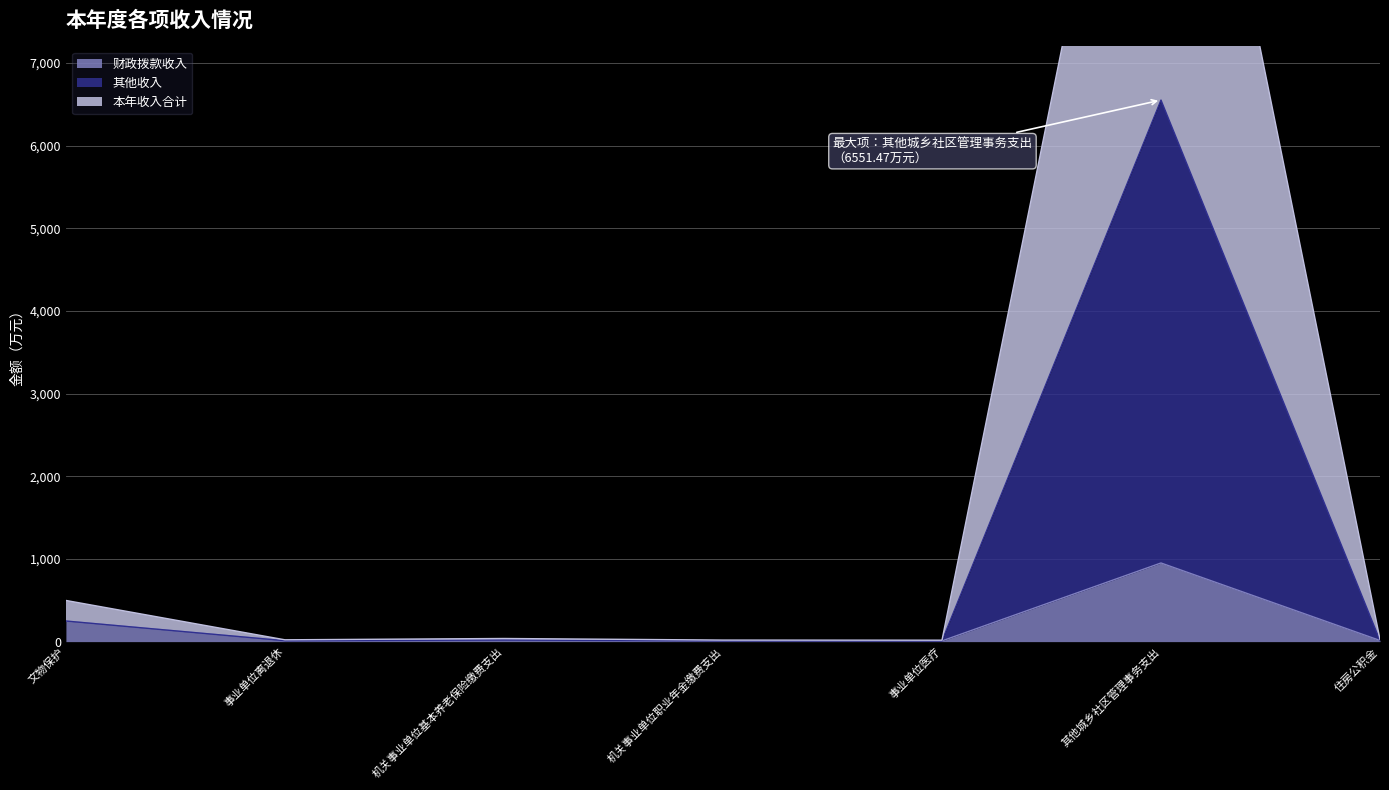

Rank the categories by 其他收入 value from lowest to highest.

事业单位医疗, 机关事业单位职业年金缴费支出, 事业单位离退休, 住房公积金, 机关事业单位基本养老保险缴费支出, 文物保护, 其他城乡社区管理事务支出